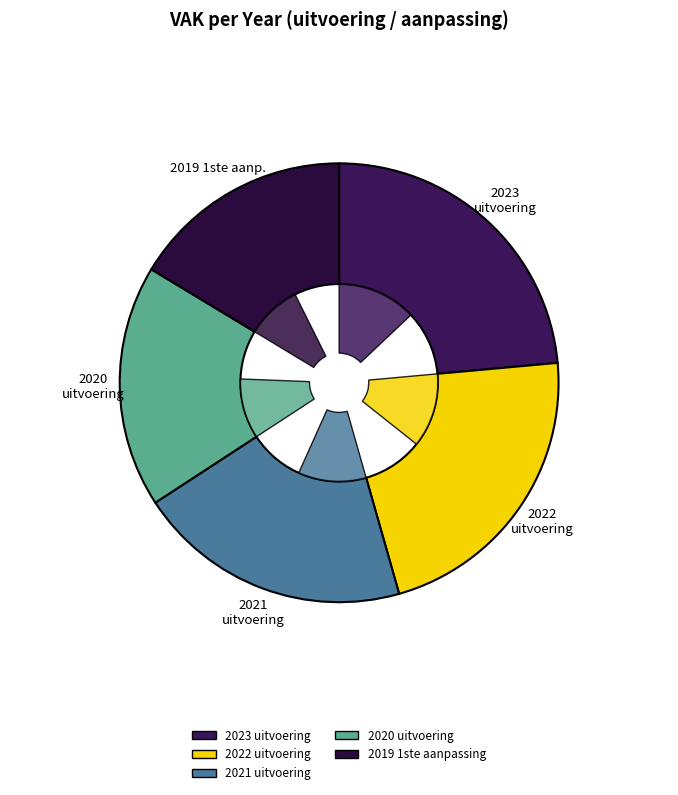

To the nearest percent, what is the combined percentage of 2023 uitvoering and 2022 uitvoering?

46%